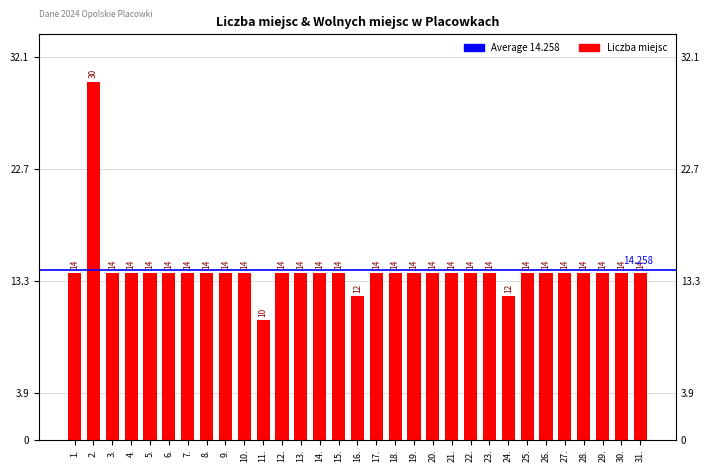

At which category does the chart reach its minimum across all series?

11.